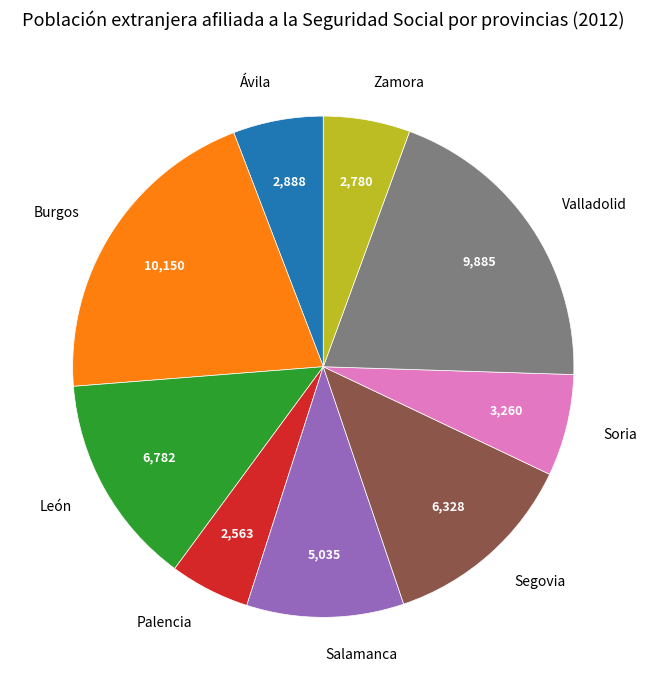

Is there any slice that represents more than half of the pie?

No